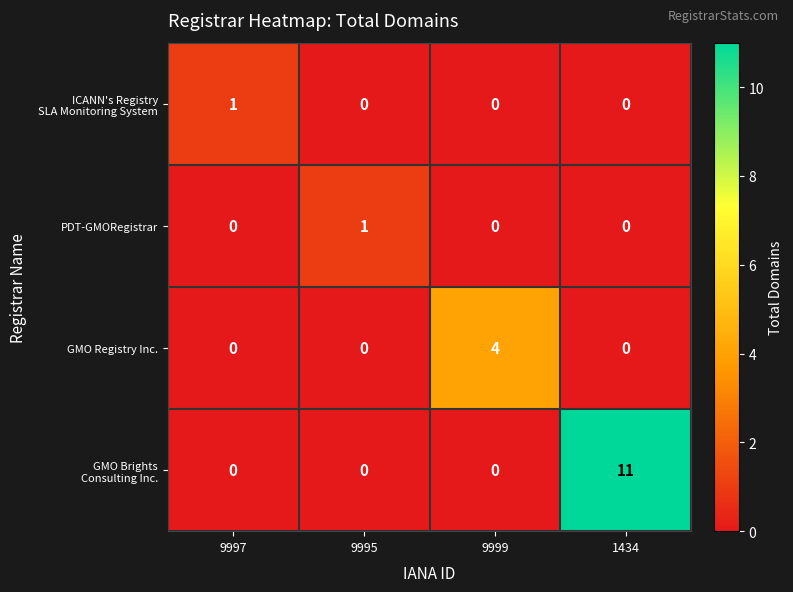

What is the difference between the highest and lowest values at 9999?

4